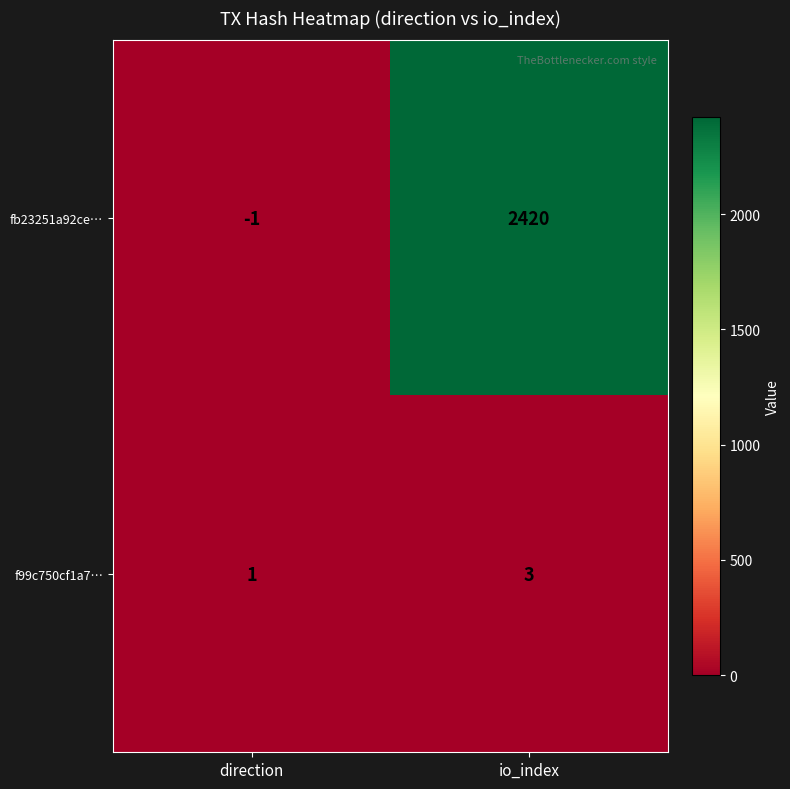

Which category has the lowest value in the f99c750cf1a7… series?

direction